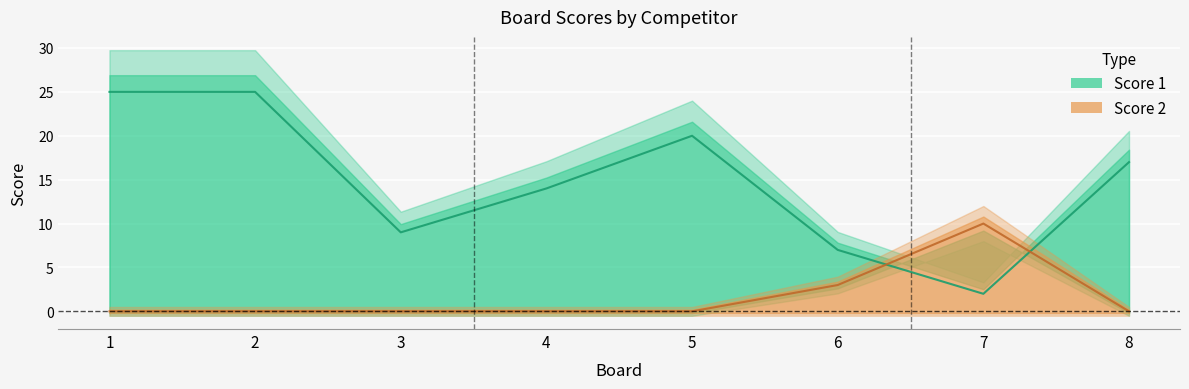

Which category has the highest value across all series?

1